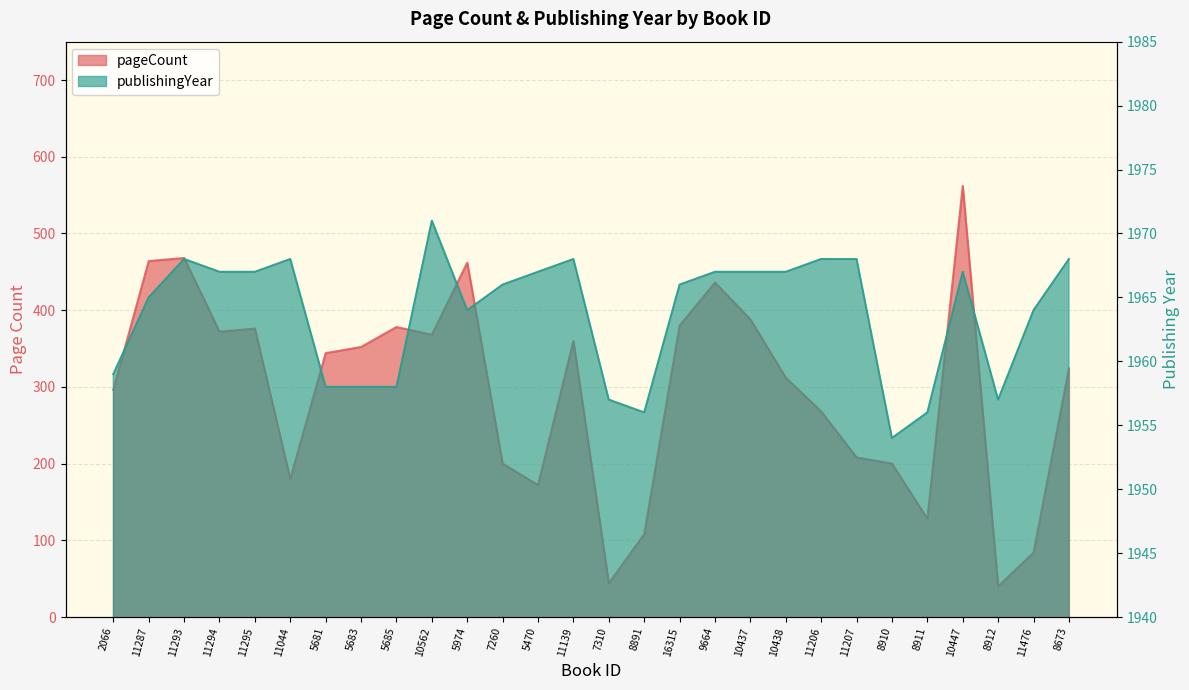

What is the difference between the pageCount values at 10447 and 5974?

100